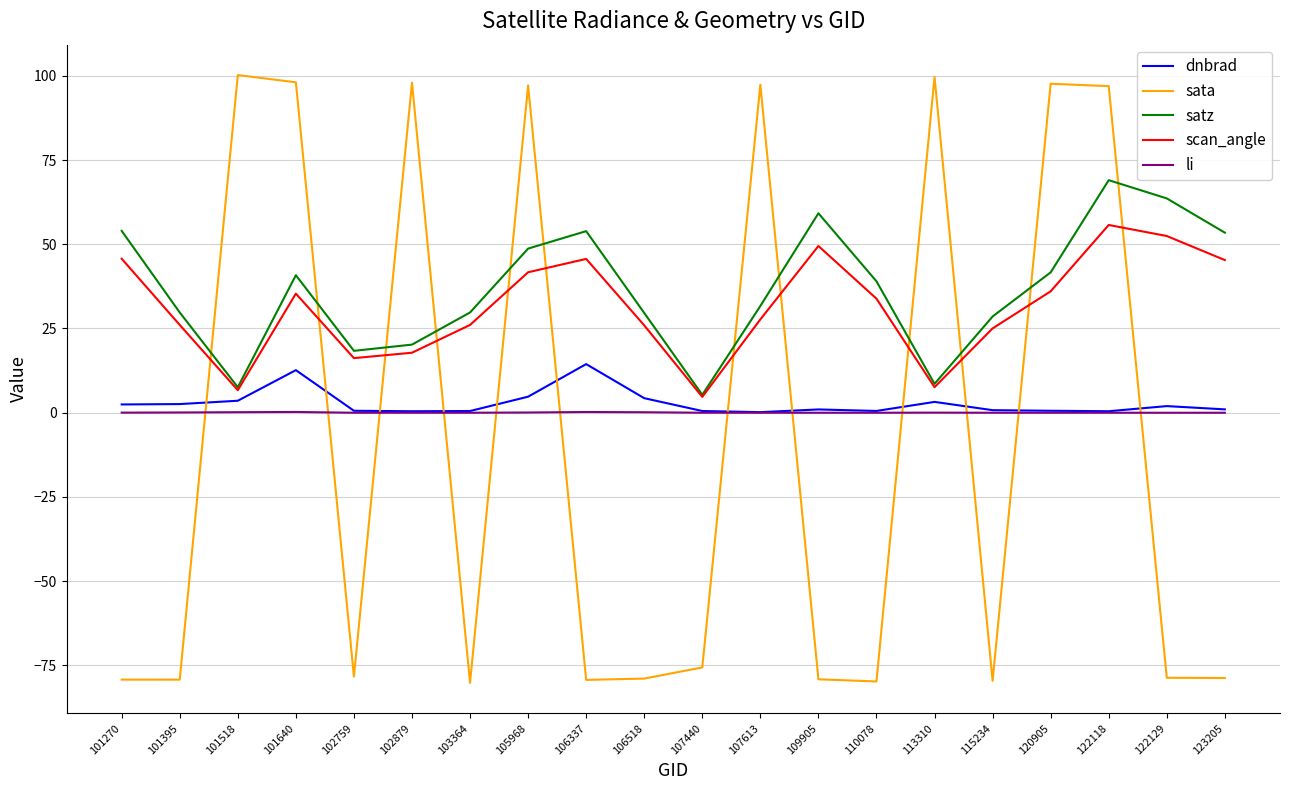

Does the chart have visible grid lines?

Yes